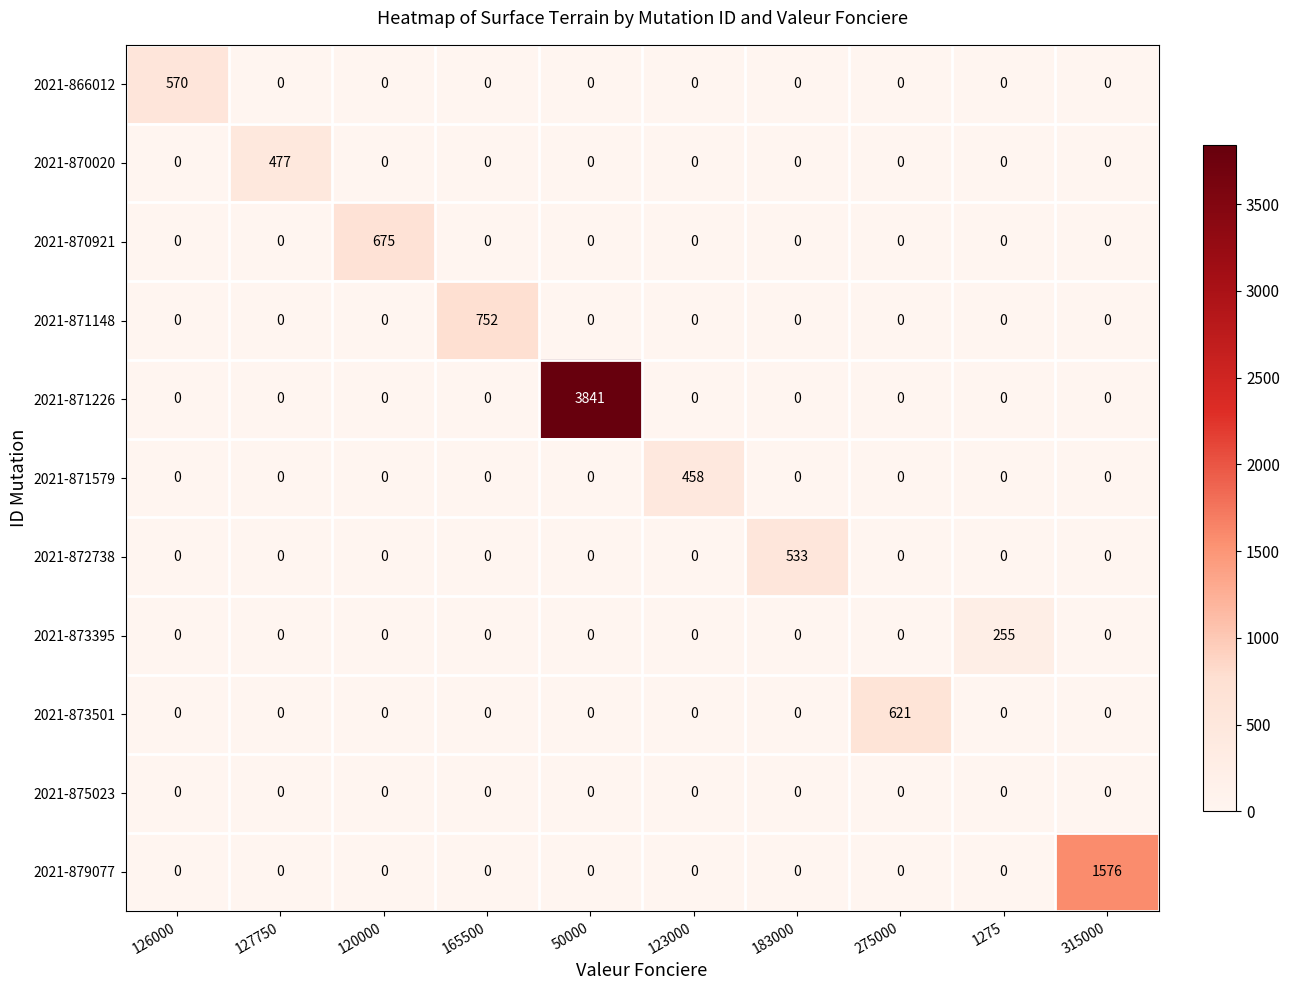

What is the difference between the maximum and second lowest values in the 2021-870020 series?

477